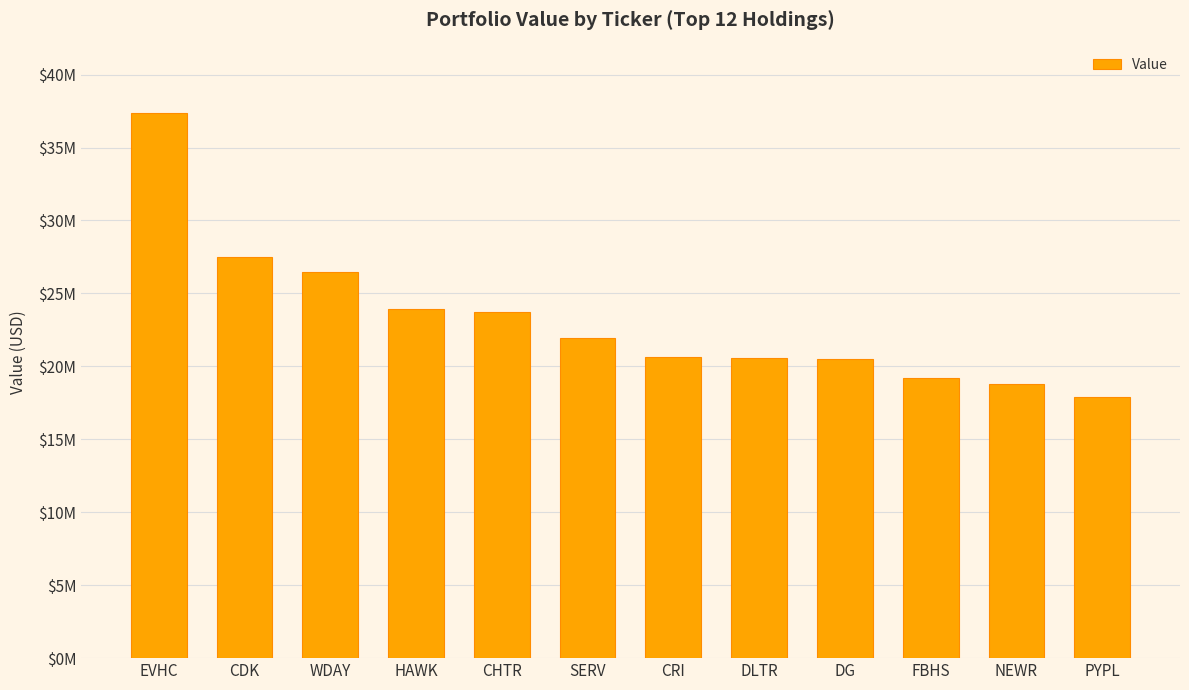

What is the difference between the maximum and minimum values?

19470000